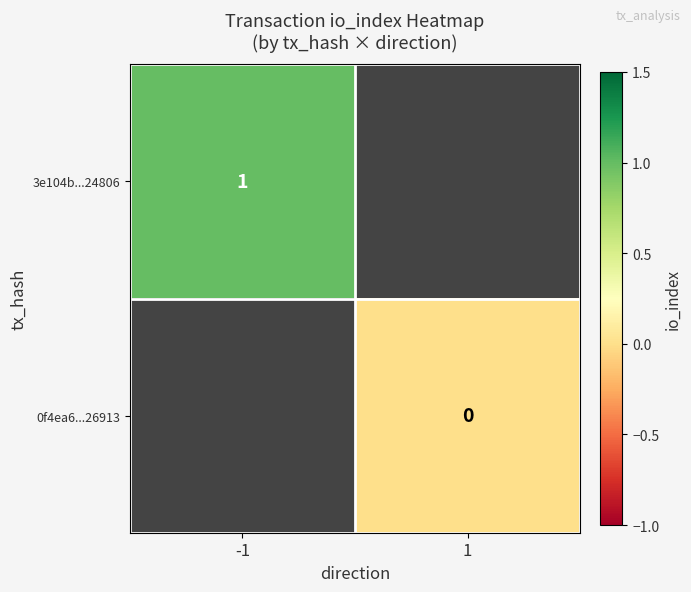

The value of 3e104b...24806 at -1 is 1. True or false?

True